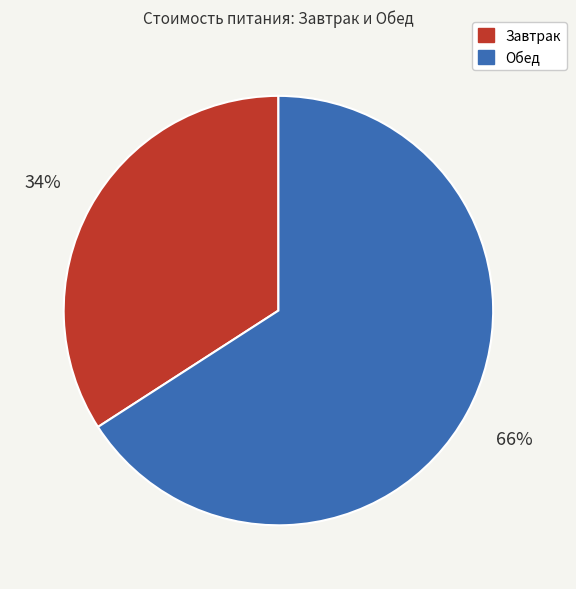

Is the sum of Завтрак and Обед greater than half?

Yes